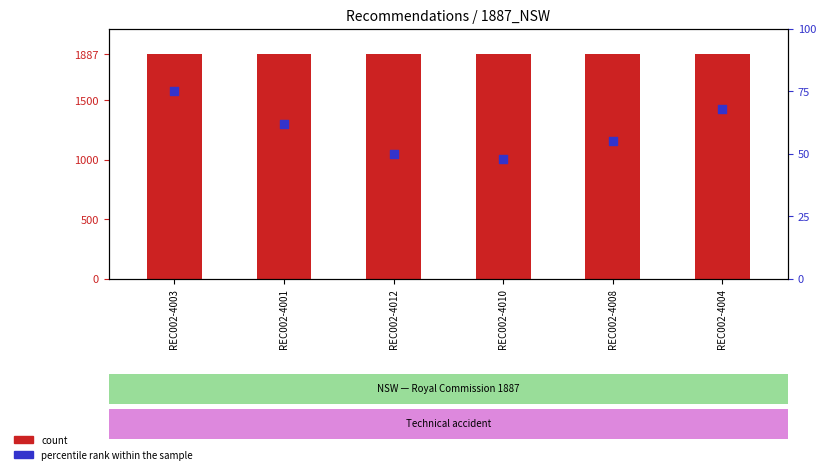

Is the value of percentile rank within the sample at REC002-4010 greater than the value of count at REC002-4012?

No